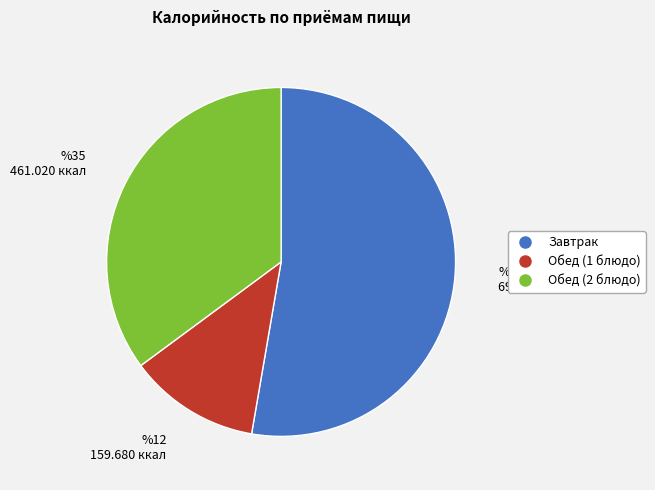

Do Обед (1 блюдо) and Завтрак together represent more than half of the pie?

Yes